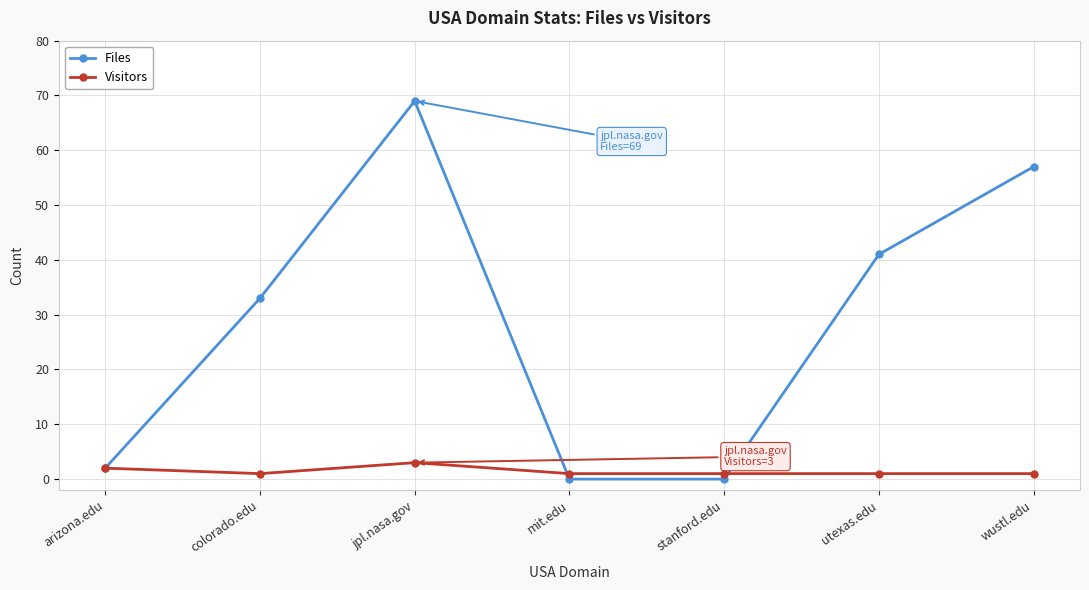

At which category does Visitors reach its first local valley?

colorado.edu